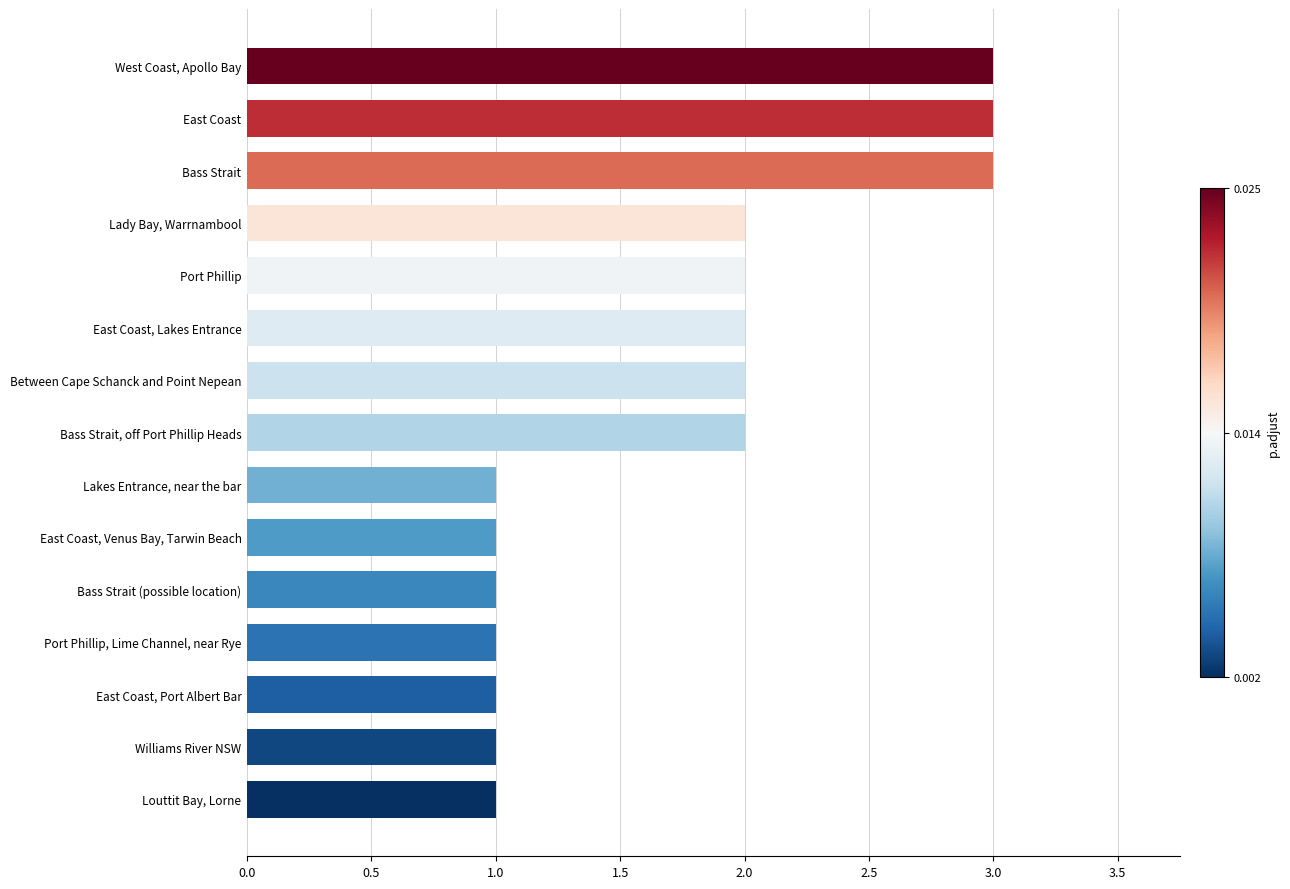

What is the average value?

2